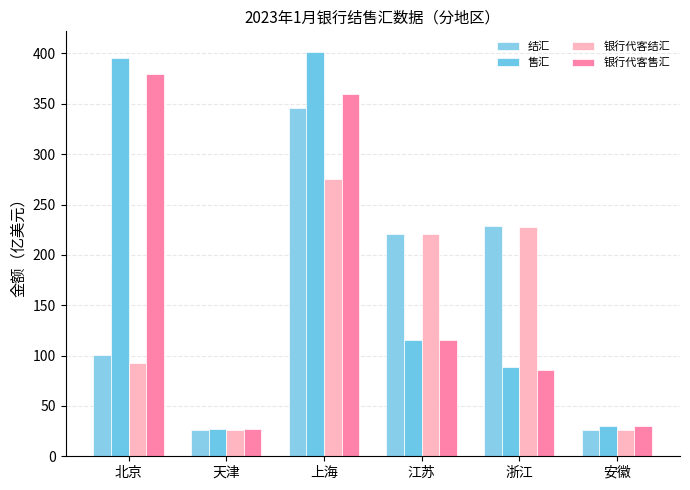

What is the label of the 4th bar from the right?

上海